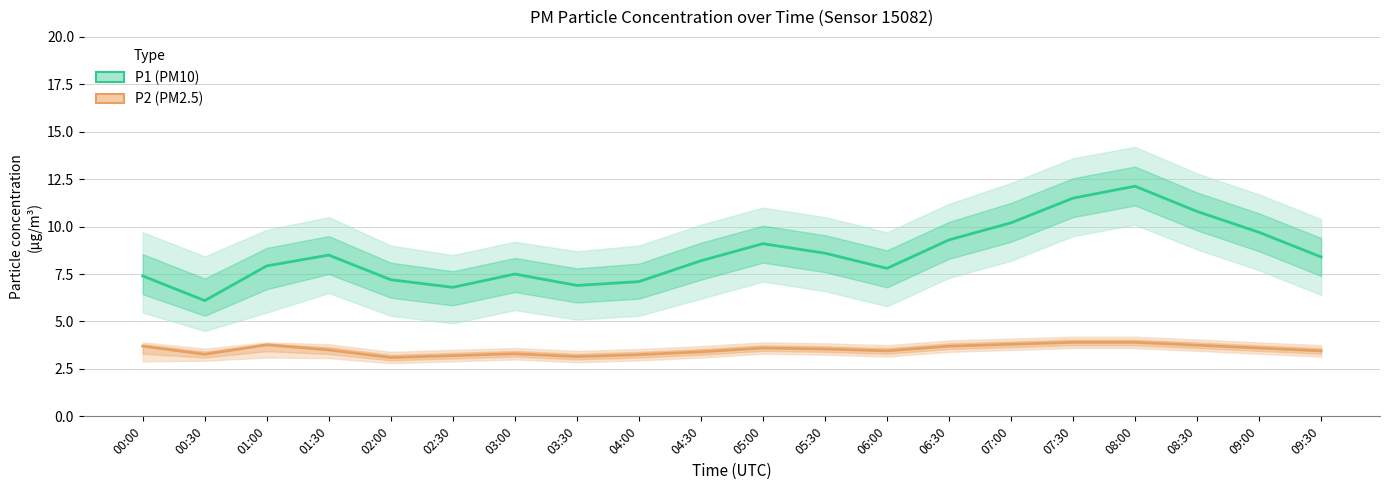

What is the value of the P2 (PM2.5 estimate) point at the 4th from the left?

3.5